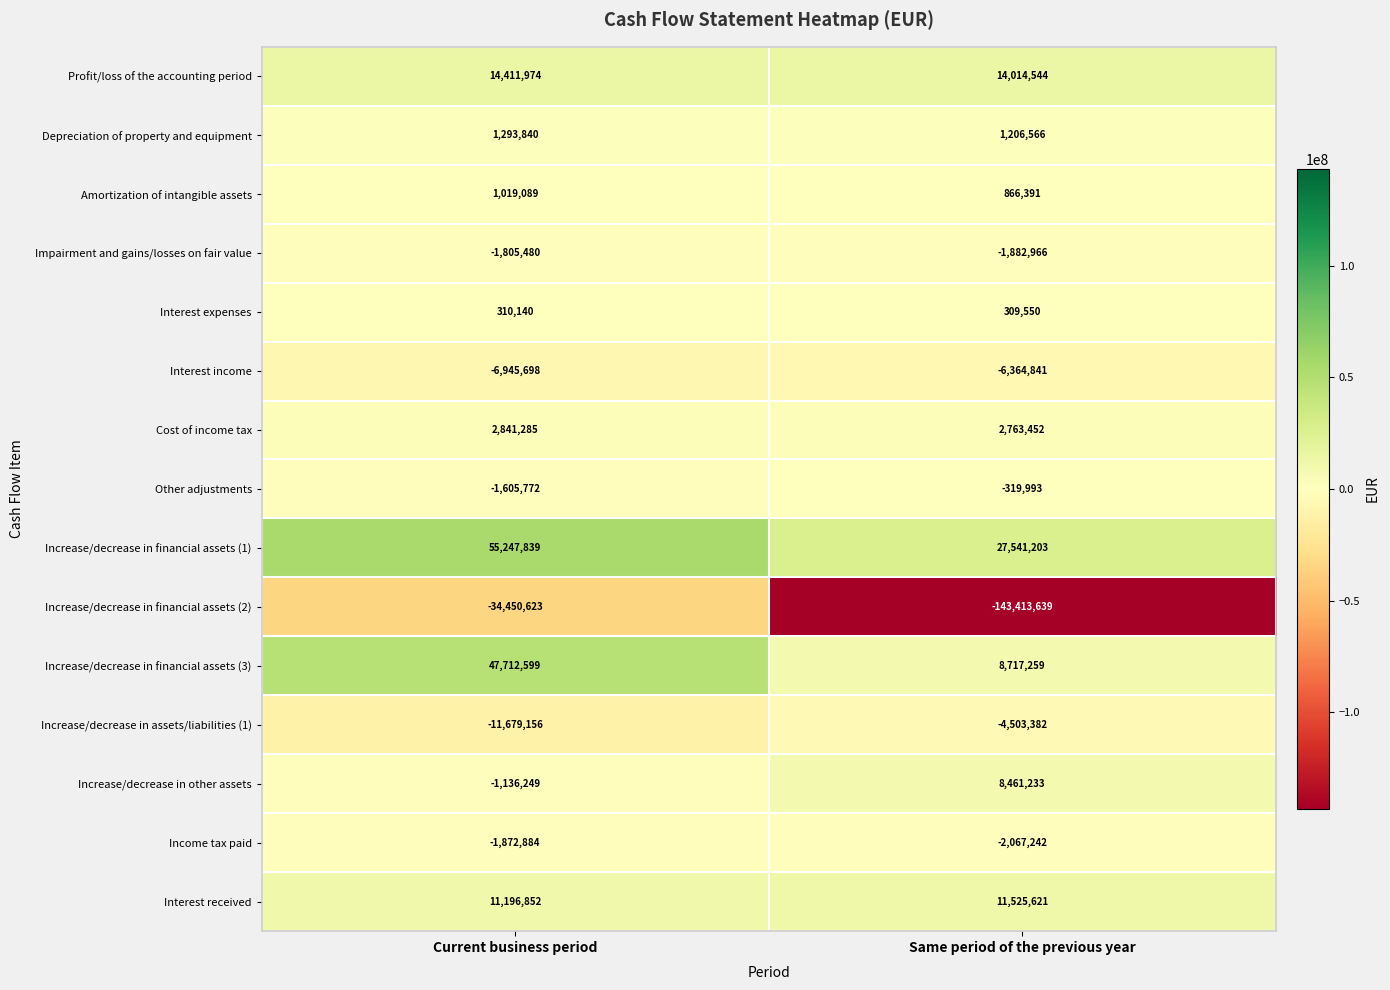

Reading left to right, list all the values displayed in this chart.

Profit/loss of the accounting period: Current business period=14411974	Same period of the previous year=14014544
Depreciation of property and equipment: Current business period=1293840	Same period of the previous year=1206566
Amortization of intangible assets: Current business period=1019089	Same period of the previous year=866391
Impairment and gains/losses on fair value: Current business period=-1805480	Same period of the previous year=-1882966
Interest expenses: Current business period=310140	Same period of the previous year=309550
Interest income: Current business period=-6945698	Same period of the previous year=-6364841
Cost of income tax: Current business period=2841285	Same period of the previous year=2763452
Other adjustments: Current business period=-1605772	Same period of the previous year=-319993
Increase/decrease in financial assets (1): Current business period=55247839	Same period of the previous year=27541203
Increase/decrease in financial assets (2): Current business period=-34450623	Same period of the previous year=-143413639
Increase/decrease in financial assets (3): Current business period=47712599	Same period of the previous year=8717259
Increase/decrease in assets/liabilities (1): Current business period=-11679156	Same period of the previous year=-4503382
Increase/decrease in other assets: Current business period=-1136249	Same period of the previous year=8461233
Income tax paid: Current business period=-1872884	Same period of the previous year=-2067242
Interest received: Current business period=11196852	Same period of the previous year=11525621